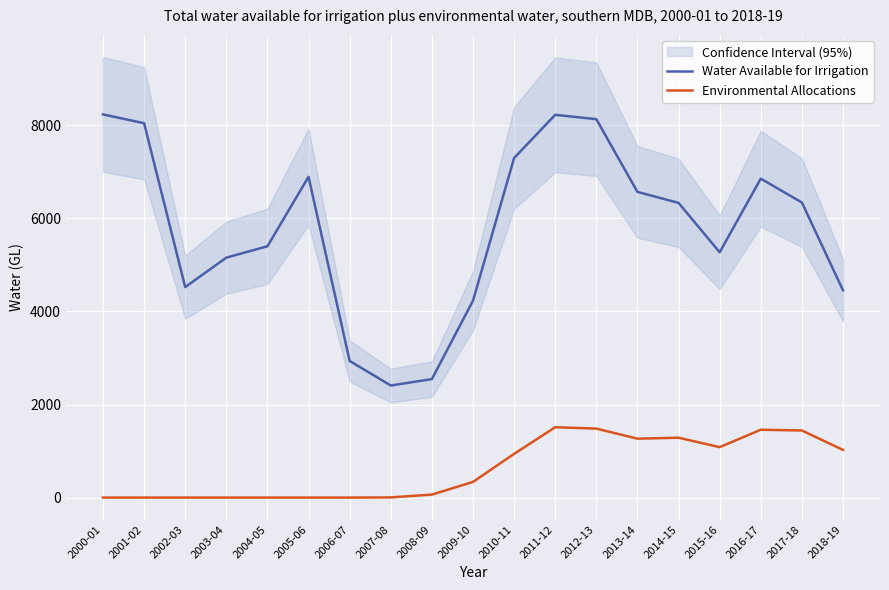

What is the sum of all Water Available for Irrigation values?

109841.0